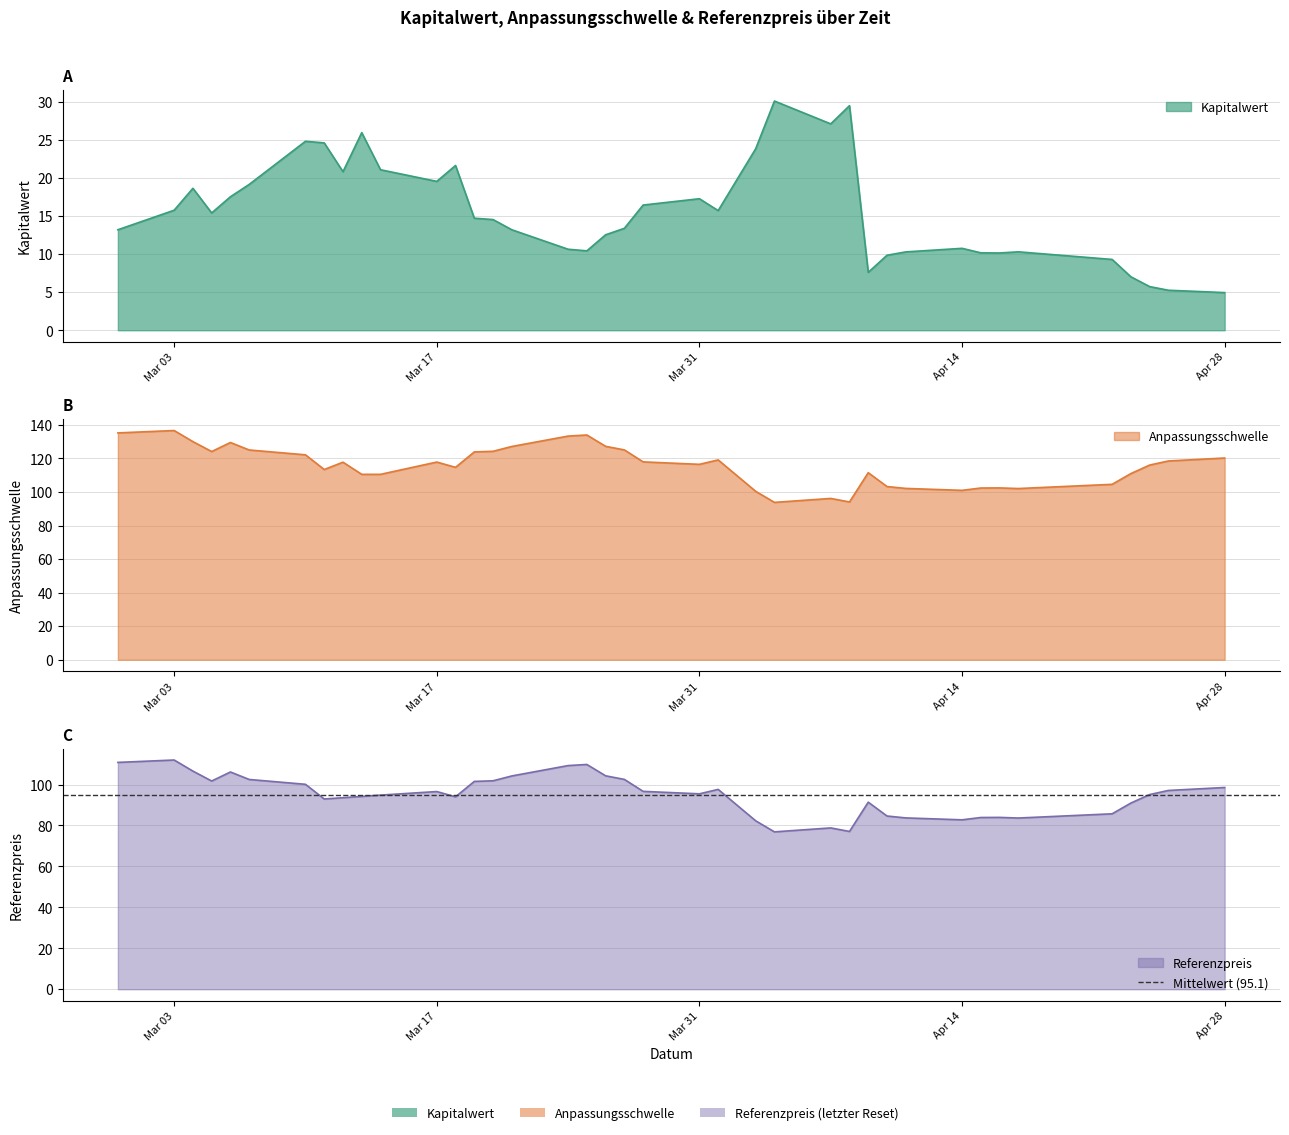

Which series changed the most between 2025-03-21 and 2025-04-16?

Anpassungsschwelle